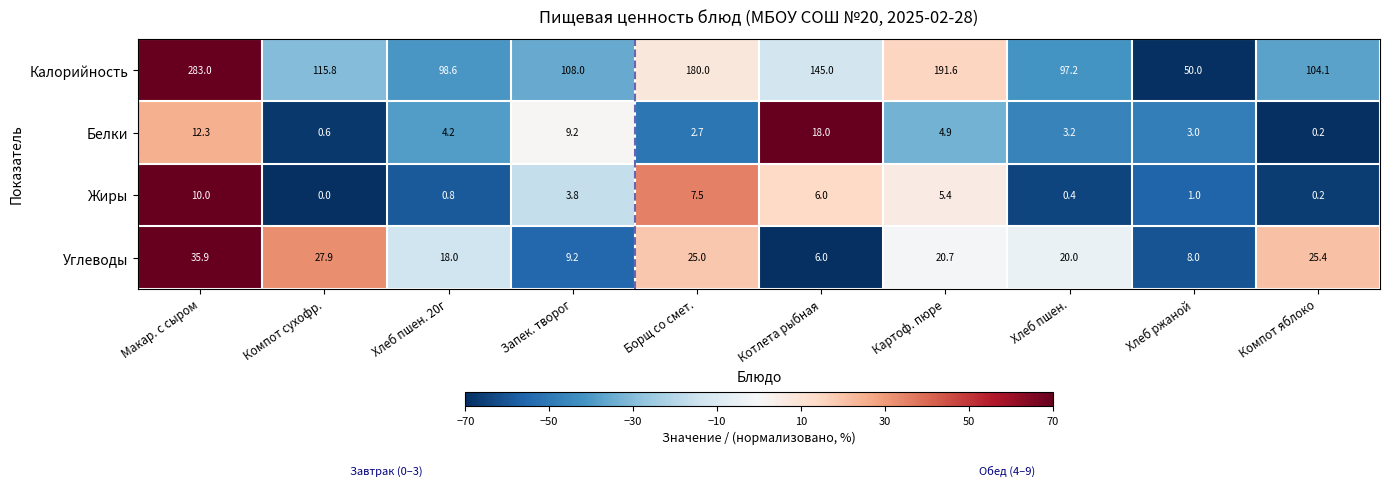

At how many categories does at least one series exceed 63?

9